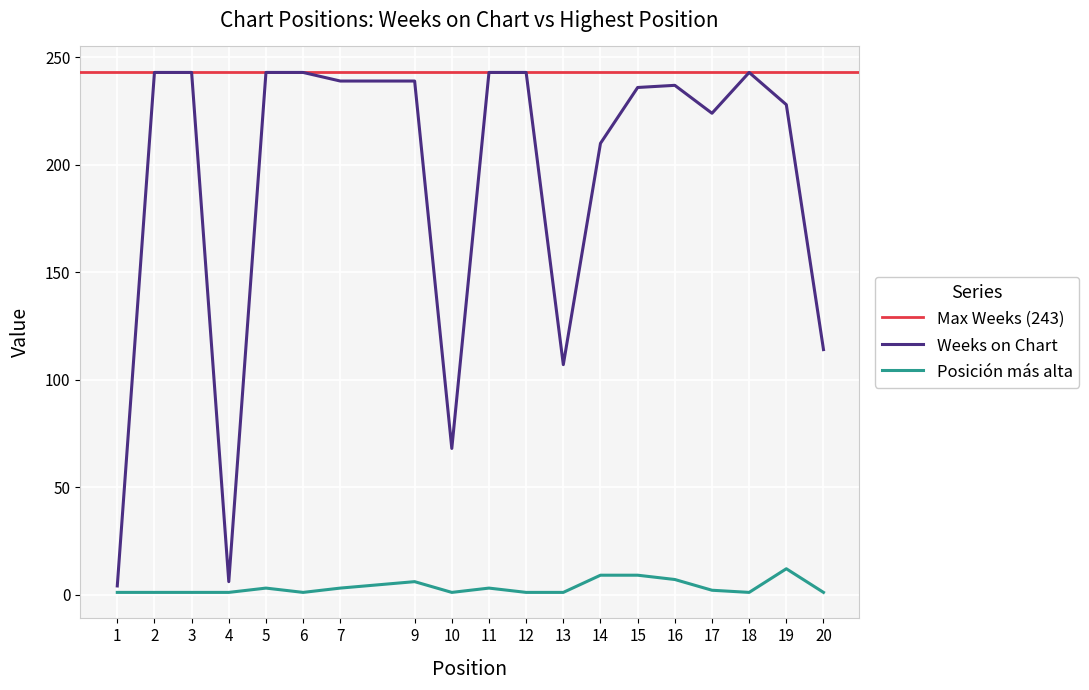

The value of Weeks on Chart at 3 is 55. True or false?

False